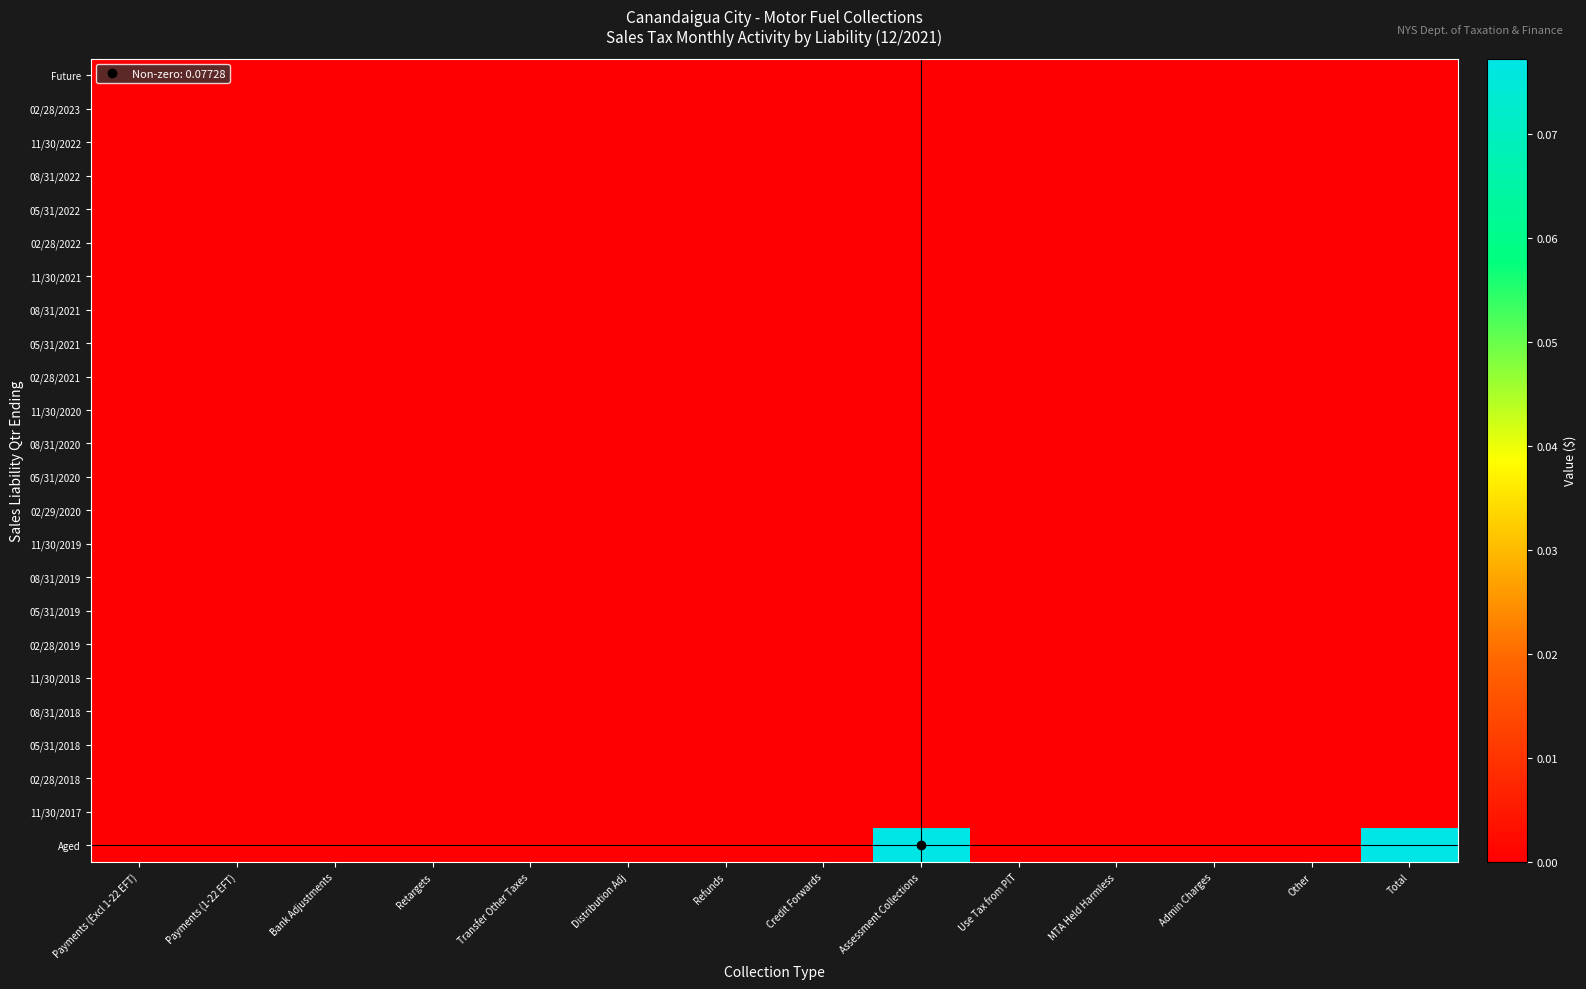

Reading left to right, extract all data points from this chart.

Future: Payments (Excl 1-22 EFT)=0.0	Payments (1-22 EFT)=0.0	Bank Adjustments=0.0	Retargets=0.0	Transfer Other Taxes=0.0	Distribution Adj=0.0	Refunds=0.0	Credit Forwards=0.0	Assessment Collections=0.0	Use Tax from PIT=0.0	MTA Held Harmless=0.0	Admin Charges=0.0	Other=0.0	Total=0.0
02/28/2023: Payments (Excl 1-22 EFT)=0.0	Payments (1-22 EFT)=0.0	Bank Adjustments=0.0	Retargets=0.0	Transfer Other Taxes=0.0	Distribution Adj=0.0	Refunds=0.0	Credit Forwards=0.0	Assessment Collections=0.0	Use Tax from PIT=0.0	MTA Held Harmless=0.0	Admin Charges=0.0	Other=0.0	Total=0.0
11/30/2022: Payments (Excl 1-22 EFT)=0.0	Payments (1-22 EFT)=0.0	Bank Adjustments=0.0	Retargets=0.0	Transfer Other Taxes=0.0	Distribution Adj=0.0	Refunds=0.0	Credit Forwards=0.0	Assessment Collections=0.0	Use Tax from PIT=0.0	MTA Held Harmless=0.0	Admin Charges=0.0	Other=0.0	Total=0.0
08/31/2022: Payments (Excl 1-22 EFT)=0.0	Payments (1-22 EFT)=0.0	Bank Adjustments=0.0	Retargets=0.0	Transfer Other Taxes=0.0	Distribution Adj=0.0	Refunds=0.0	Credit Forwards=0.0	Assessment Collections=0.0	Use Tax from PIT=0.0	MTA Held Harmless=0.0	Admin Charges=0.0	Other=0.0	Total=0.0
05/31/2022: Payments (Excl 1-22 EFT)=0.0	Payments (1-22 EFT)=0.0	Bank Adjustments=0.0	Retargets=0.0	Transfer Other Taxes=0.0	Distribution Adj=0.0	Refunds=0.0	Credit Forwards=0.0	Assessment Collections=0.0	Use Tax from PIT=0.0	MTA Held Harmless=0.0	Admin Charges=0.0	Other=0.0	Total=0.0
02/28/2022: Payments (Excl 1-22 EFT)=0.0	Payments (1-22 EFT)=0.0	Bank Adjustments=0.0	Retargets=0.0	Transfer Other Taxes=0.0	Distribution Adj=0.0	Refunds=0.0	Credit Forwards=0.0	Assessment Collections=0.0	Use Tax from PIT=0.0	MTA Held Harmless=0.0	Admin Charges=0.0	Other=0.0	Total=0.0
11/30/2021: Payments (Excl 1-22 EFT)=0.0	Payments (1-22 EFT)=0.0	Bank Adjustments=0.0	Retargets=0.0	Transfer Other Taxes=0.0	Distribution Adj=0.0	Refunds=0.0	Credit Forwards=0.0	Assessment Collections=0.0	Use Tax from PIT=0.0	MTA Held Harmless=0.0	Admin Charges=0.0	Other=0.0	Total=0.0
08/31/2021: Payments (Excl 1-22 EFT)=0.0	Payments (1-22 EFT)=0.0	Bank Adjustments=0.0	Retargets=0.0	Transfer Other Taxes=0.0	Distribution Adj=0.0	Refunds=0.0	Credit Forwards=0.0	Assessment Collections=0.0	Use Tax from PIT=0.0	MTA Held Harmless=0.0	Admin Charges=0.0	Other=0.0	Total=0.0
05/31/2021: Payments (Excl 1-22 EFT)=0.0	Payments (1-22 EFT)=0.0	Bank Adjustments=0.0	Retargets=0.0	Transfer Other Taxes=0.0	Distribution Adj=0.0	Refunds=0.0	Credit Forwards=0.0	Assessment Collections=0.0	Use Tax from PIT=0.0	MTA Held Harmless=0.0	Admin Charges=0.0	Other=0.0	Total=0.0
02/28/2021: Payments (Excl 1-22 EFT)=0.0	Payments (1-22 EFT)=0.0	Bank Adjustments=0.0	Retargets=0.0	Transfer Other Taxes=0.0	Distribution Adj=0.0	Refunds=0.0	Credit Forwards=0.0	Assessment Collections=0.0	Use Tax from PIT=0.0	MTA Held Harmless=0.0	Admin Charges=0.0	Other=0.0	Total=0.0
11/30/2020: Payments (Excl 1-22 EFT)=0.0	Payments (1-22 EFT)=0.0	Bank Adjustments=0.0	Retargets=0.0	Transfer Other Taxes=0.0	Distribution Adj=0.0	Refunds=0.0	Credit Forwards=0.0	Assessment Collections=0.0	Use Tax from PIT=0.0	MTA Held Harmless=0.0	Admin Charges=0.0	Other=0.0	Total=0.0
08/31/2020: Payments (Excl 1-22 EFT)=0.0	Payments (1-22 EFT)=0.0	Bank Adjustments=0.0	Retargets=0.0	Transfer Other Taxes=0.0	Distribution Adj=0.0	Refunds=0.0	Credit Forwards=0.0	Assessment Collections=0.0	Use Tax from PIT=0.0	MTA Held Harmless=0.0	Admin Charges=0.0	Other=0.0	Total=0.0
05/31/2020: Payments (Excl 1-22 EFT)=0.0	Payments (1-22 EFT)=0.0	Bank Adjustments=0.0	Retargets=0.0	Transfer Other Taxes=0.0	Distribution Adj=0.0	Refunds=0.0	Credit Forwards=0.0	Assessment Collections=0.0	Use Tax from PIT=0.0	MTA Held Harmless=0.0	Admin Charges=0.0	Other=0.0	Total=0.0
02/29/2020: Payments (Excl 1-22 EFT)=0.0	Payments (1-22 EFT)=0.0	Bank Adjustments=0.0	Retargets=0.0	Transfer Other Taxes=0.0	Distribution Adj=0.0	Refunds=0.0	Credit Forwards=0.0	Assessment Collections=0.0	Use Tax from PIT=0.0	MTA Held Harmless=0.0	Admin Charges=0.0	Other=0.0	Total=0.0
11/30/2019: Payments (Excl 1-22 EFT)=0.0	Payments (1-22 EFT)=0.0	Bank Adjustments=0.0	Retargets=0.0	Transfer Other Taxes=0.0	Distribution Adj=0.0	Refunds=0.0	Credit Forwards=0.0	Assessment Collections=0.0	Use Tax from PIT=0.0	MTA Held Harmless=0.0	Admin Charges=0.0	Other=0.0	Total=0.0
08/31/2019: Payments (Excl 1-22 EFT)=0.0	Payments (1-22 EFT)=0.0	Bank Adjustments=0.0	Retargets=0.0	Transfer Other Taxes=0.0	Distribution Adj=0.0	Refunds=0.0	Credit Forwards=0.0	Assessment Collections=0.0	Use Tax from PIT=0.0	MTA Held Harmless=0.0	Admin Charges=0.0	Other=0.0	Total=0.0
05/31/2019: Payments (Excl 1-22 EFT)=0.0	Payments (1-22 EFT)=0.0	Bank Adjustments=0.0	Retargets=0.0	Transfer Other Taxes=0.0	Distribution Adj=0.0	Refunds=0.0	Credit Forwards=0.0	Assessment Collections=0.0	Use Tax from PIT=0.0	MTA Held Harmless=0.0	Admin Charges=0.0	Other=0.0	Total=0.0
02/28/2019: Payments (Excl 1-22 EFT)=0.0	Payments (1-22 EFT)=0.0	Bank Adjustments=0.0	Retargets=0.0	Transfer Other Taxes=0.0	Distribution Adj=0.0	Refunds=0.0	Credit Forwards=0.0	Assessment Collections=0.0	Use Tax from PIT=0.0	MTA Held Harmless=0.0	Admin Charges=0.0	Other=0.0	Total=0.0
11/30/2018: Payments (Excl 1-22 EFT)=0.0	Payments (1-22 EFT)=0.0	Bank Adjustments=0.0	Retargets=0.0	Transfer Other Taxes=0.0	Distribution Adj=0.0	Refunds=0.0	Credit Forwards=0.0	Assessment Collections=0.0	Use Tax from PIT=0.0	MTA Held Harmless=0.0	Admin Charges=0.0	Other=0.0	Total=0.0
08/31/2018: Payments (Excl 1-22 EFT)=0.0	Payments (1-22 EFT)=0.0	Bank Adjustments=0.0	Retargets=0.0	Transfer Other Taxes=0.0	Distribution Adj=0.0	Refunds=0.0	Credit Forwards=0.0	Assessment Collections=0.0	Use Tax from PIT=0.0	MTA Held Harmless=0.0	Admin Charges=0.0	Other=0.0	Total=0.0
05/31/2018: Payments (Excl 1-22 EFT)=0.0	Payments (1-22 EFT)=0.0	Bank Adjustments=0.0	Retargets=0.0	Transfer Other Taxes=0.0	Distribution Adj=0.0	Refunds=0.0	Credit Forwards=0.0	Assessment Collections=0.0	Use Tax from PIT=0.0	MTA Held Harmless=0.0	Admin Charges=0.0	Other=0.0	Total=0.0
02/28/2018: Payments (Excl 1-22 EFT)=0.0	Payments (1-22 EFT)=0.0	Bank Adjustments=0.0	Retargets=0.0	Transfer Other Taxes=0.0	Distribution Adj=0.0	Refunds=0.0	Credit Forwards=0.0	Assessment Collections=0.0	Use Tax from PIT=0.0	MTA Held Harmless=0.0	Admin Charges=0.0	Other=0.0	Total=0.0
11/30/2017: Payments (Excl 1-22 EFT)=0.0	Payments (1-22 EFT)=0.0	Bank Adjustments=0.0	Retargets=0.0	Transfer Other Taxes=0.0	Distribution Adj=0.0	Refunds=0.0	Credit Forwards=0.0	Assessment Collections=0.0	Use Tax from PIT=0.0	MTA Held Harmless=0.0	Admin Charges=0.0	Other=0.0	Total=0.0
Aged: Payments (Excl 1-22 EFT)=0.0	Payments (1-22 EFT)=0.0	Bank Adjustments=0.0	Retargets=0.0	Transfer Other Taxes=0.0	Distribution Adj=0.0	Refunds=0.0	Credit Forwards=0.0	Assessment Collections=0.1	Use Tax from PIT=0.0	MTA Held Harmless=0.0	Admin Charges=0.0	Other=0.0	Total=0.1